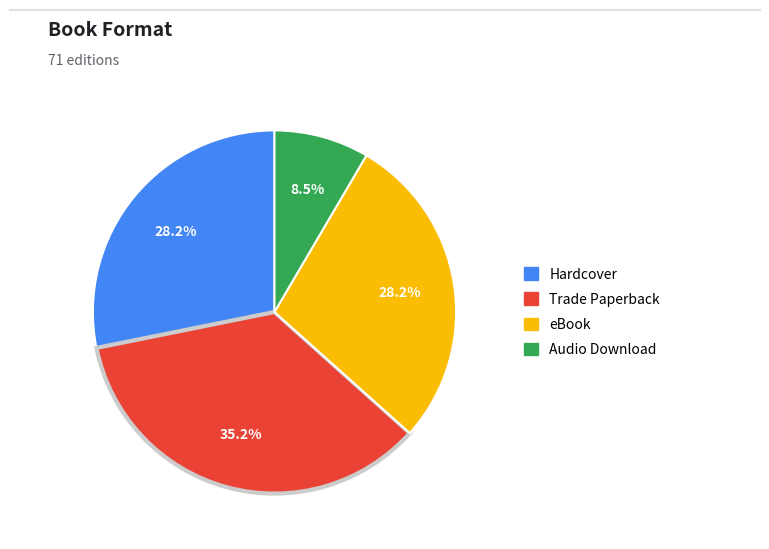

What percentage is NOT represented by eBook?

71.8%